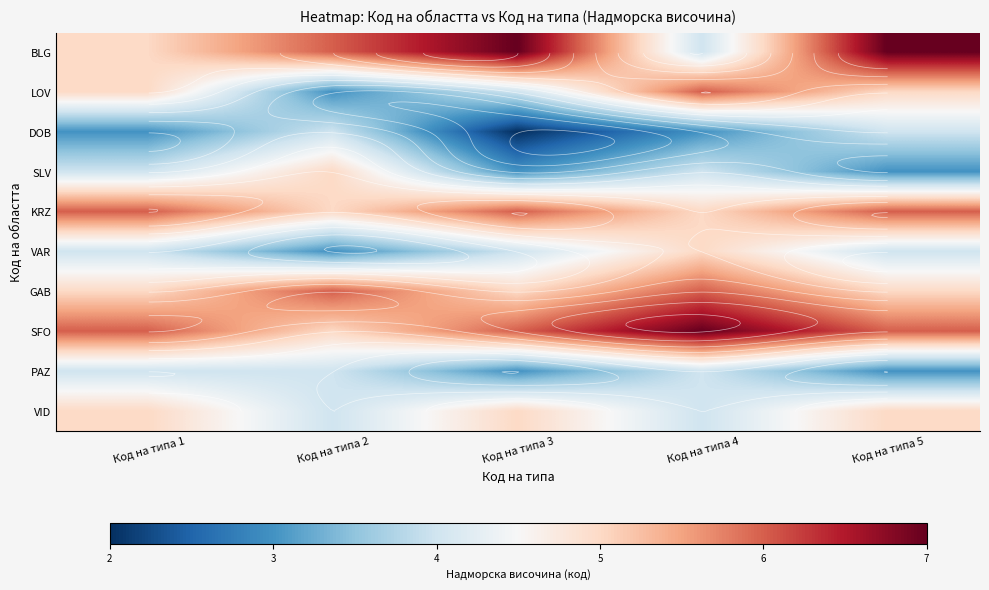

What is the lowest value of the LOV series?

3